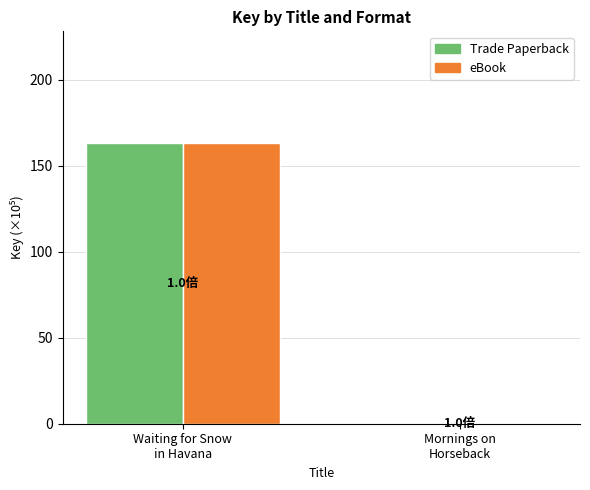

What is the greatest value displayed?

162.9